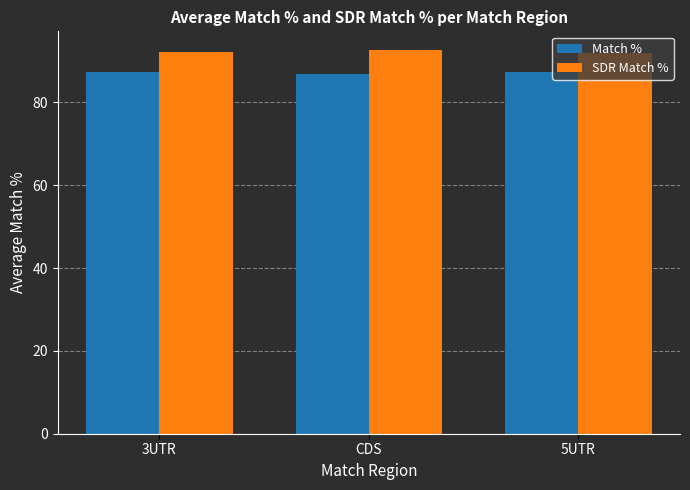

What is the spread (max minus min) of values at CDS?

5.7